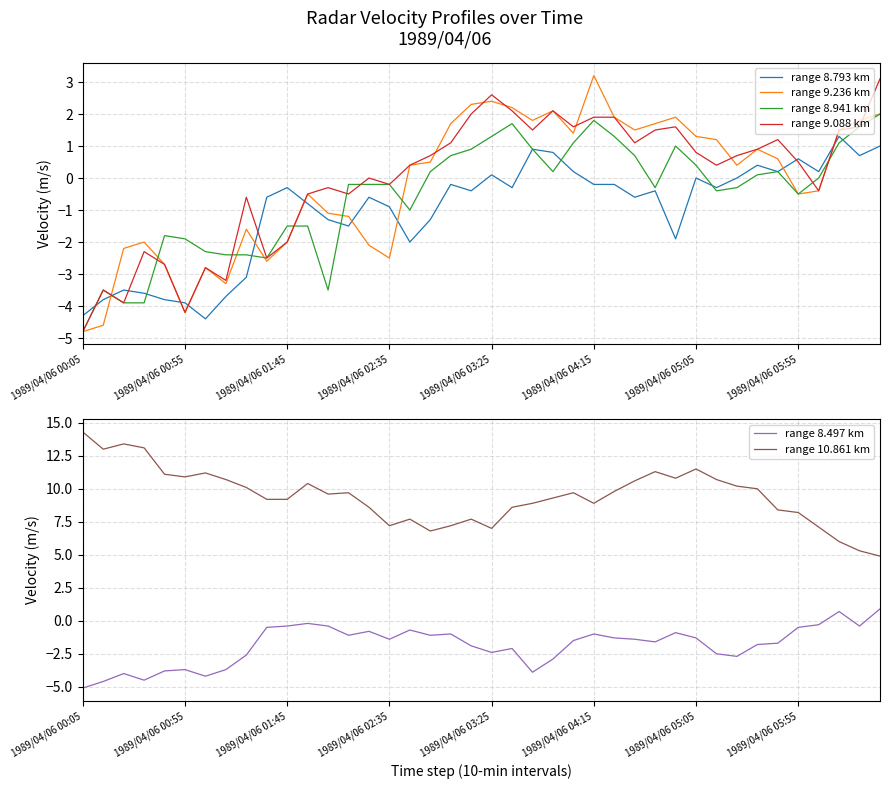

At how many categories does at least one series exceed 12?

4